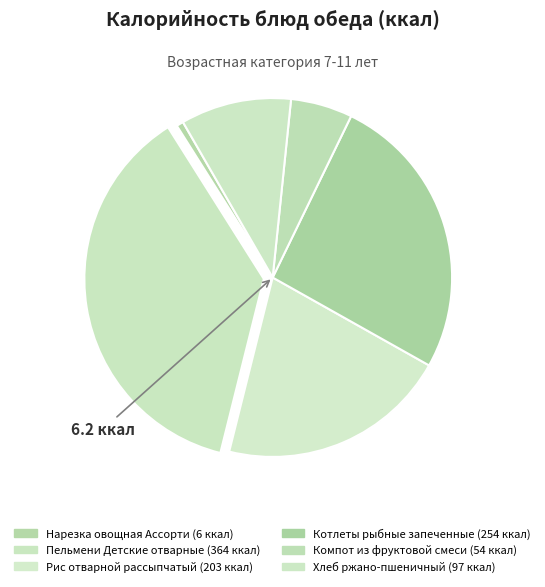

How many slices are in this pie chart?

6